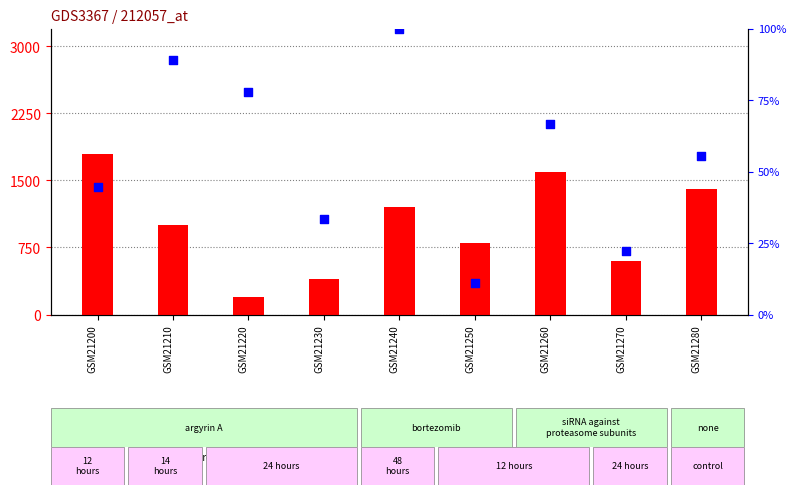

What is the total value across all series at GSM21270?

622.2